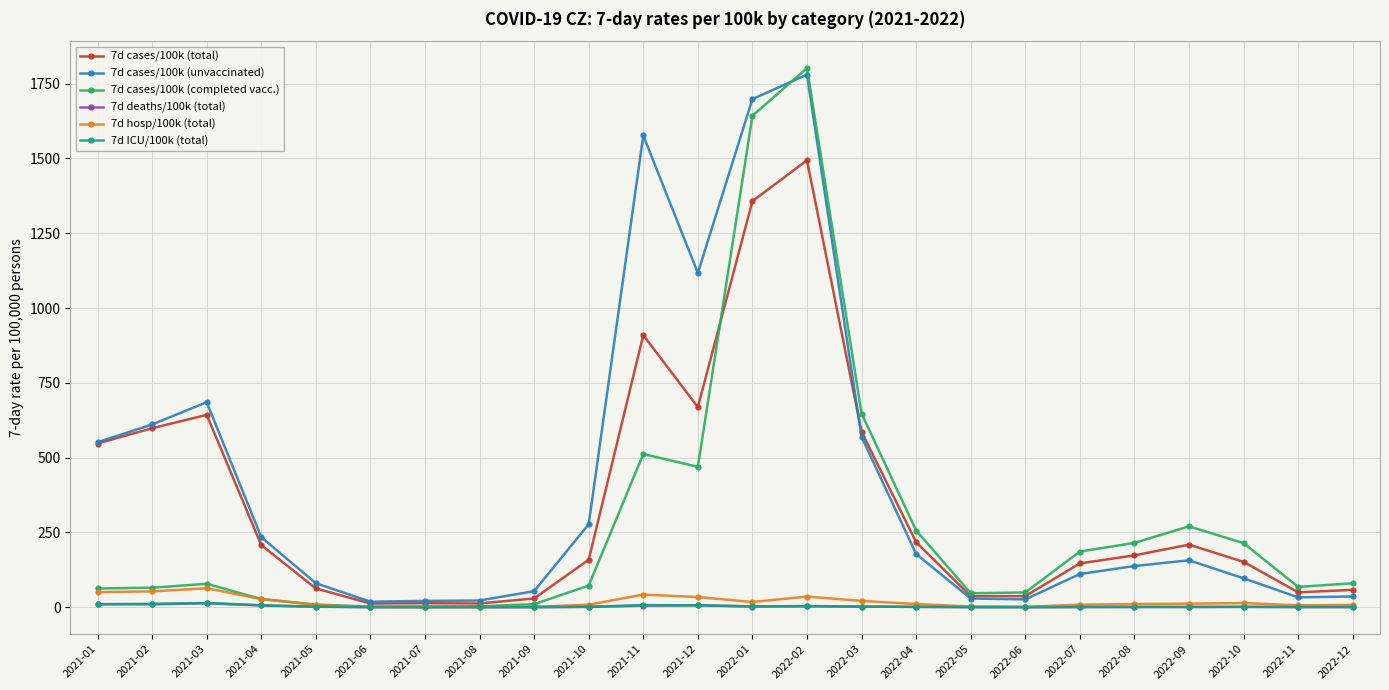

Which category has the highest value across all series?

2022-02